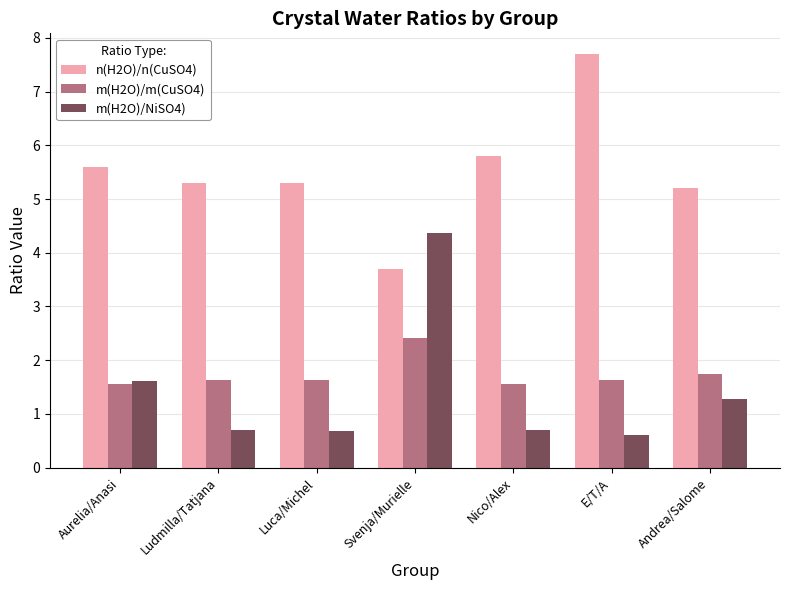

What position from the left is Ludmilla/Tatjana?

2